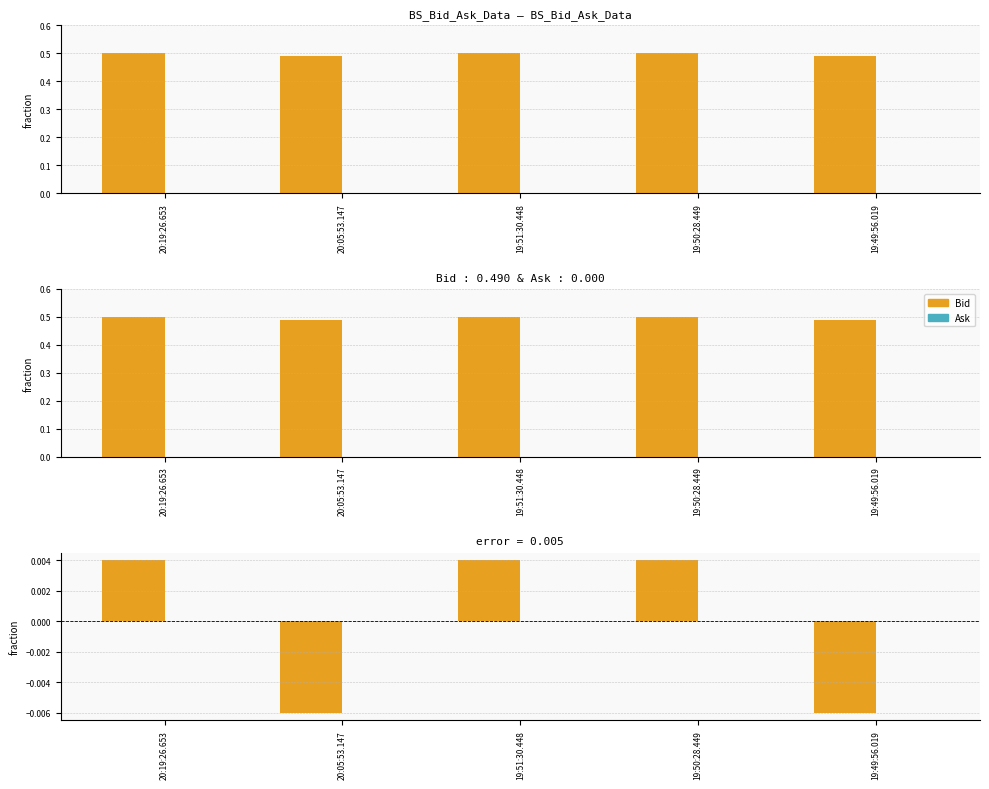

The Bid series shows -0.0 at 19:49:56.019. True or false?

True